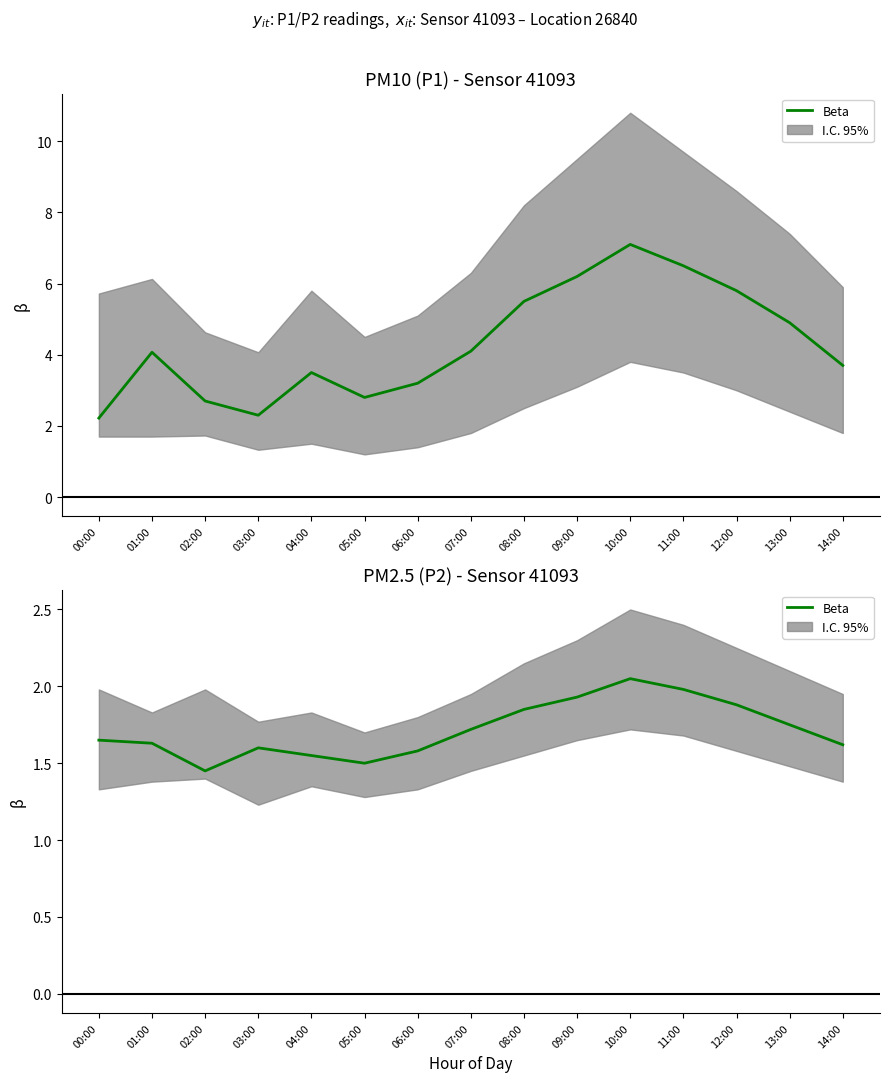

What is the change in value from 03:00 to 04:00?

-0.1